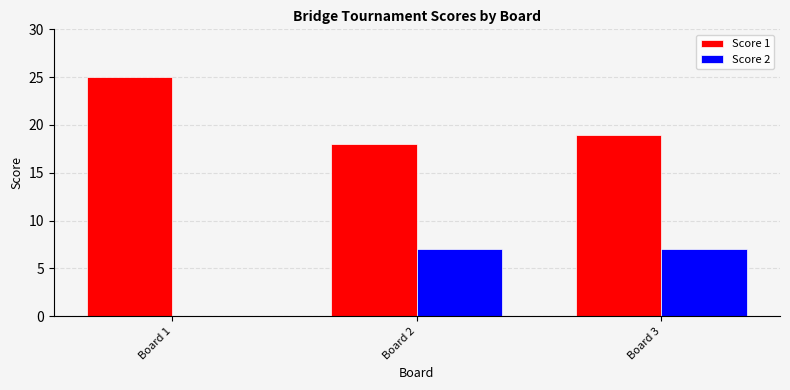

Which category has the highest value across all series?

Board 1